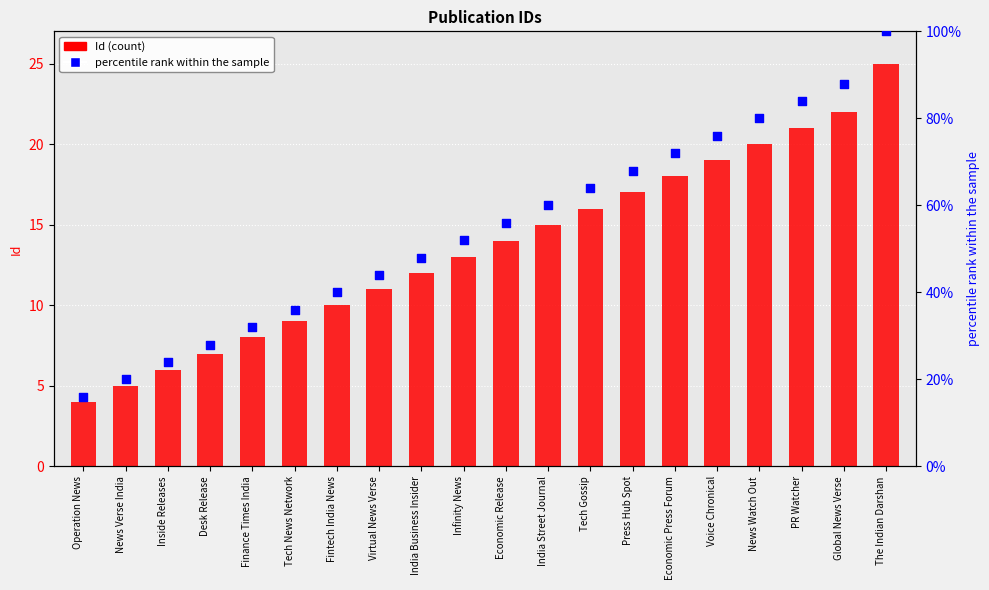

At which category is the sum across all series the highest?

The Indian Darshan